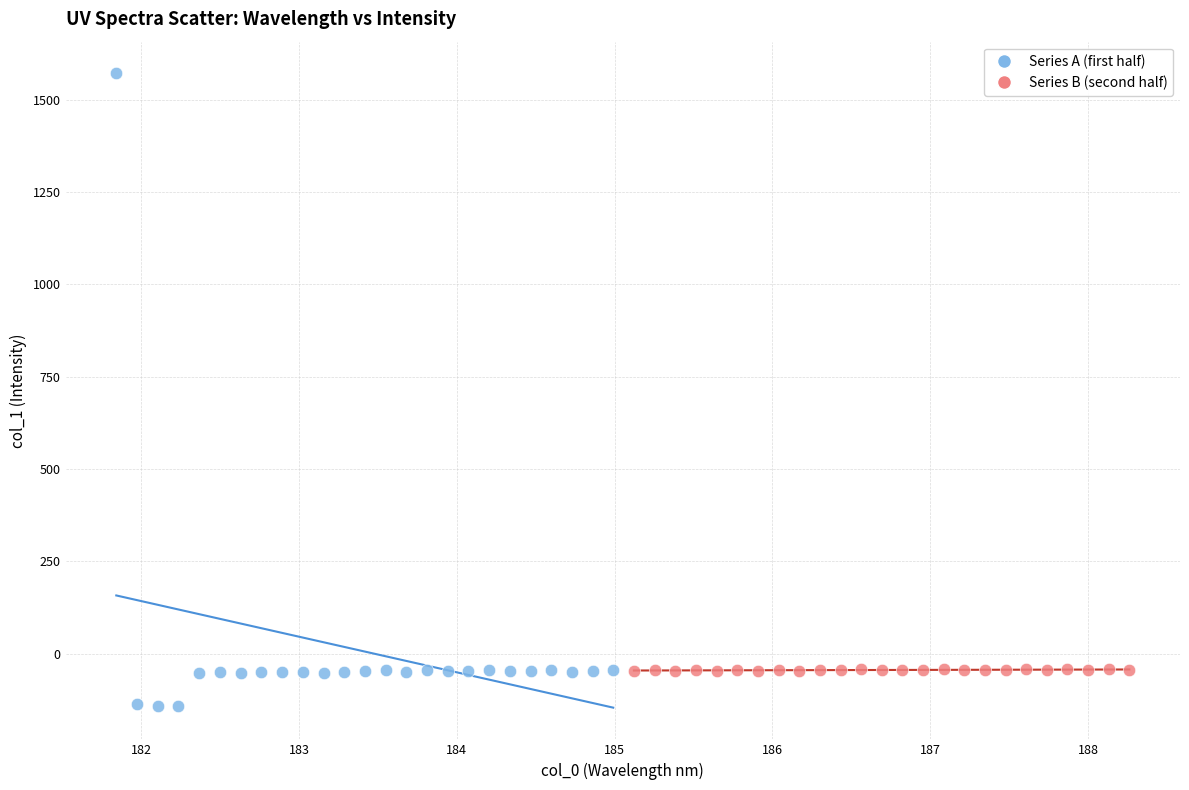

Which series contains the highest Y value?

Series A (first half)